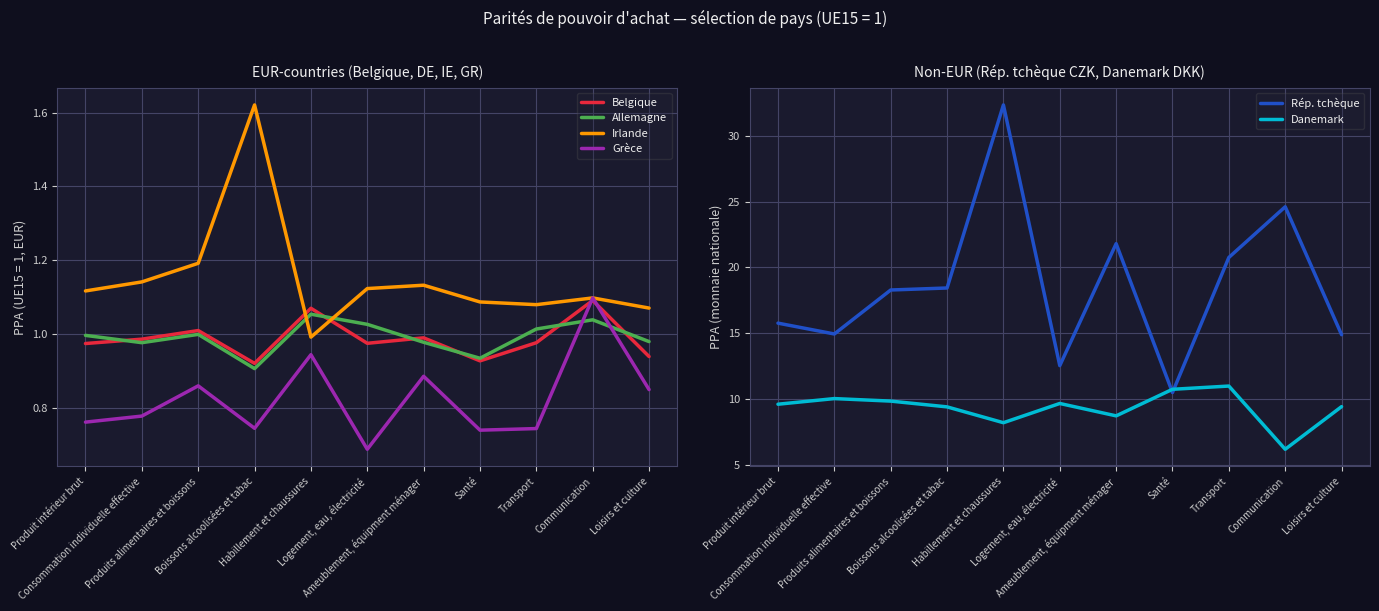

What is the label of the 10th point from the right?

Consommation individuelle effective